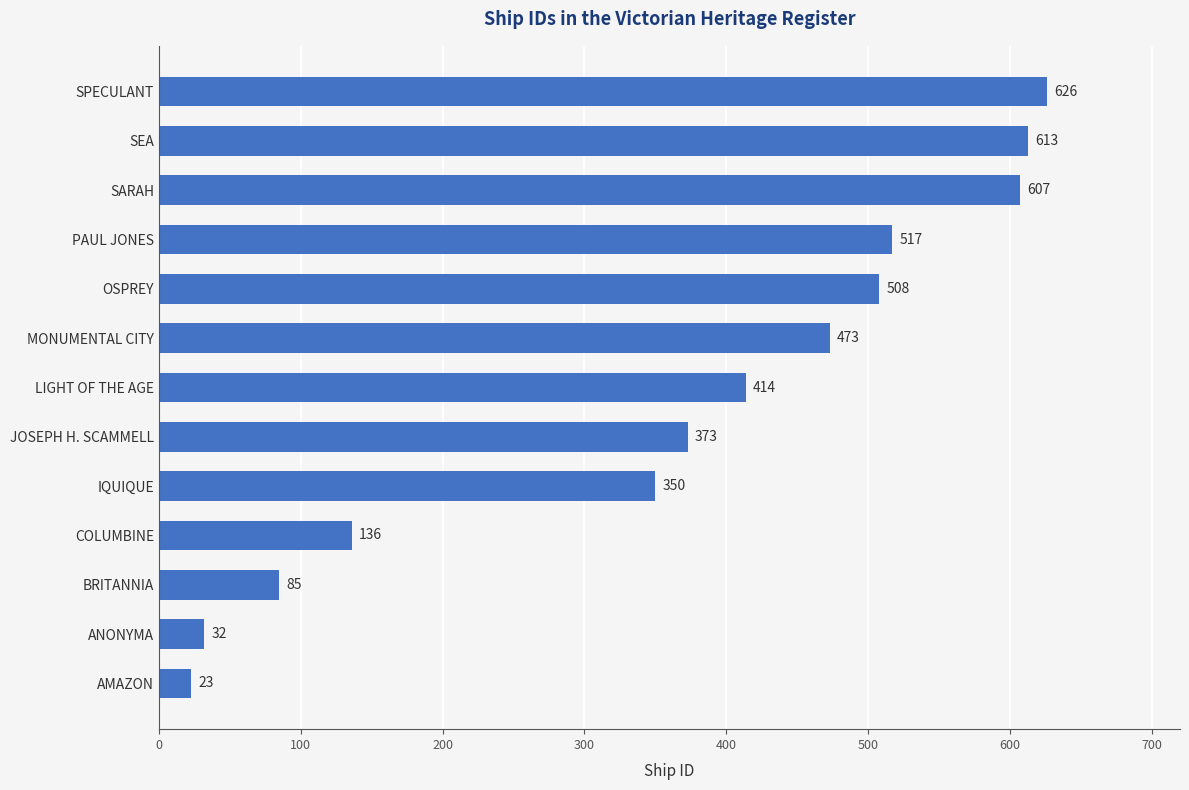

What is the sum of all values?

4757